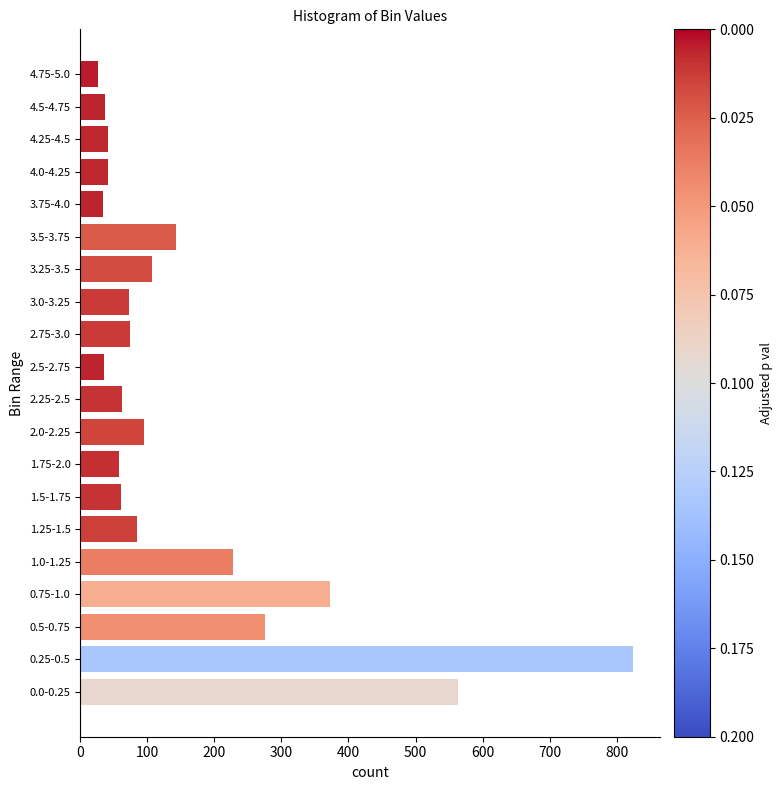

What is the change in value from 2.0-2.25 to 3.75-4.0?

-61